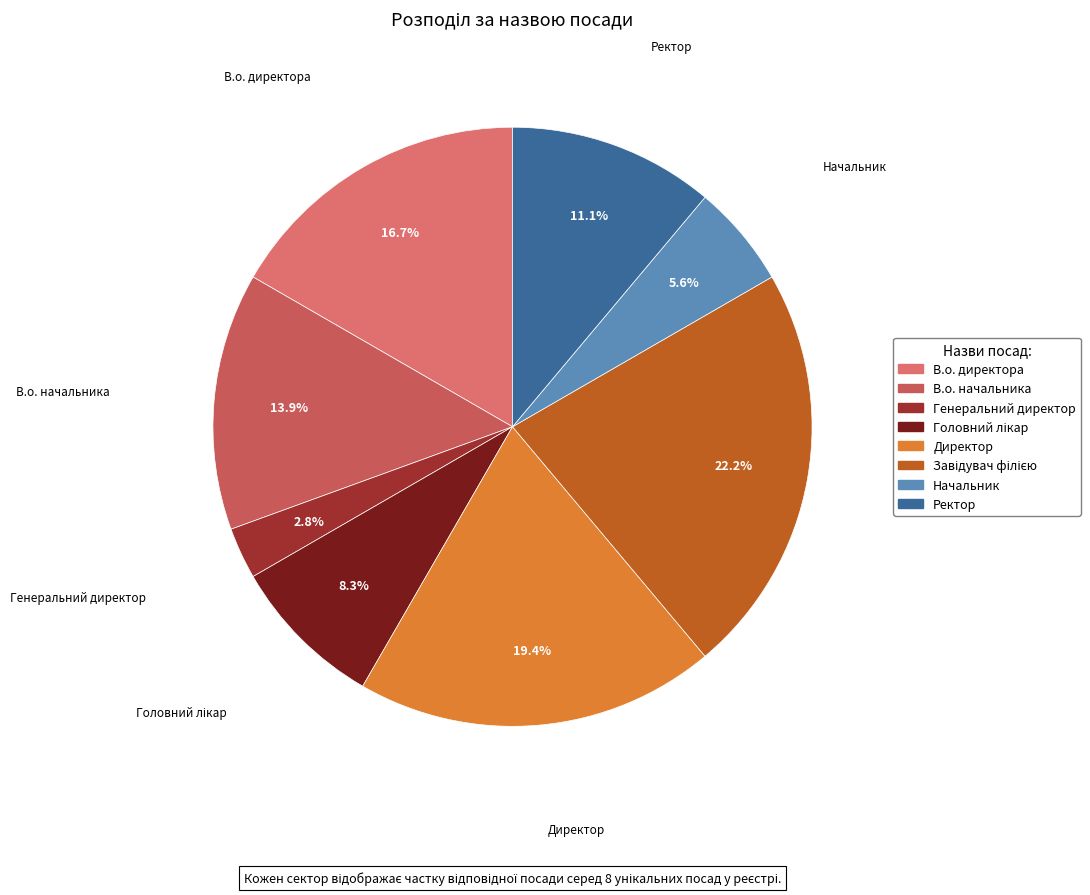

Is it true that Начальник is 6% of the pie?

True